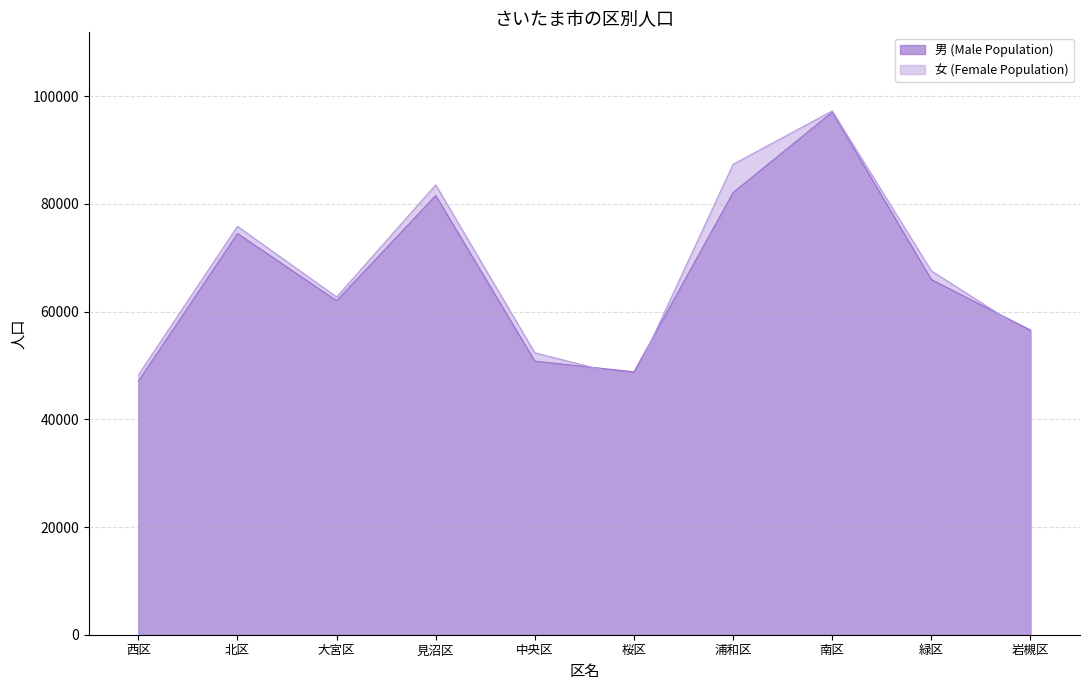

What is the smallest value displayed?

47082